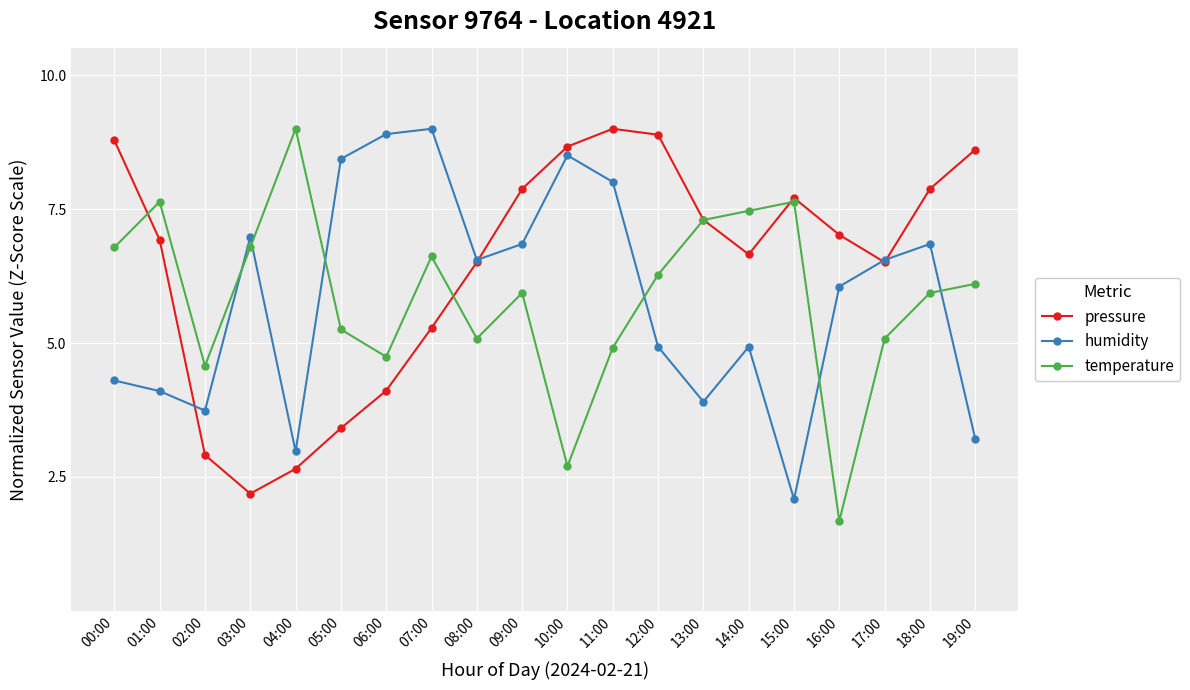

Is the value of temperature at 17:00 greater than the value of pressure at 08:00?

No